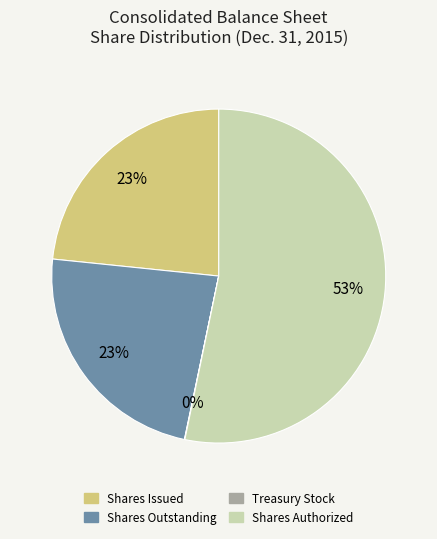

To the nearest percent, what is the average slice percentage?

25%